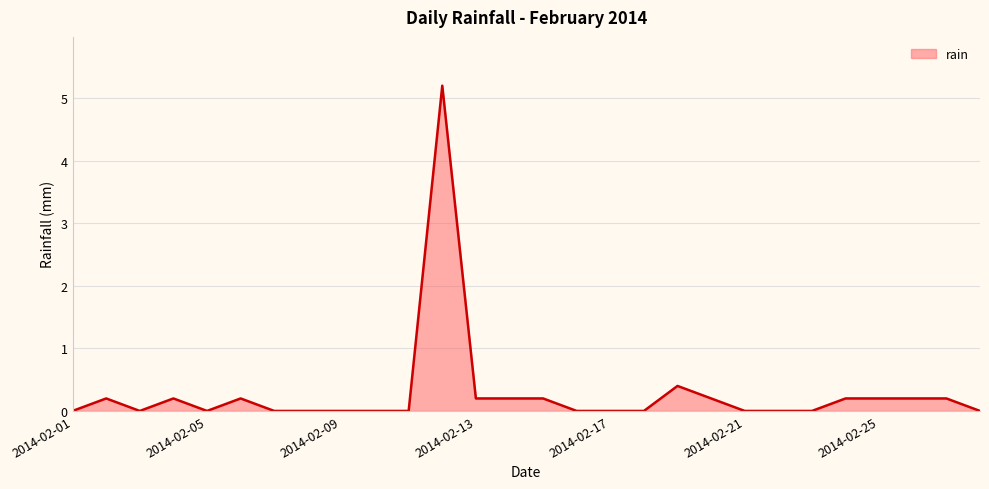

What is the difference between the maximum and minimum values?

5.2